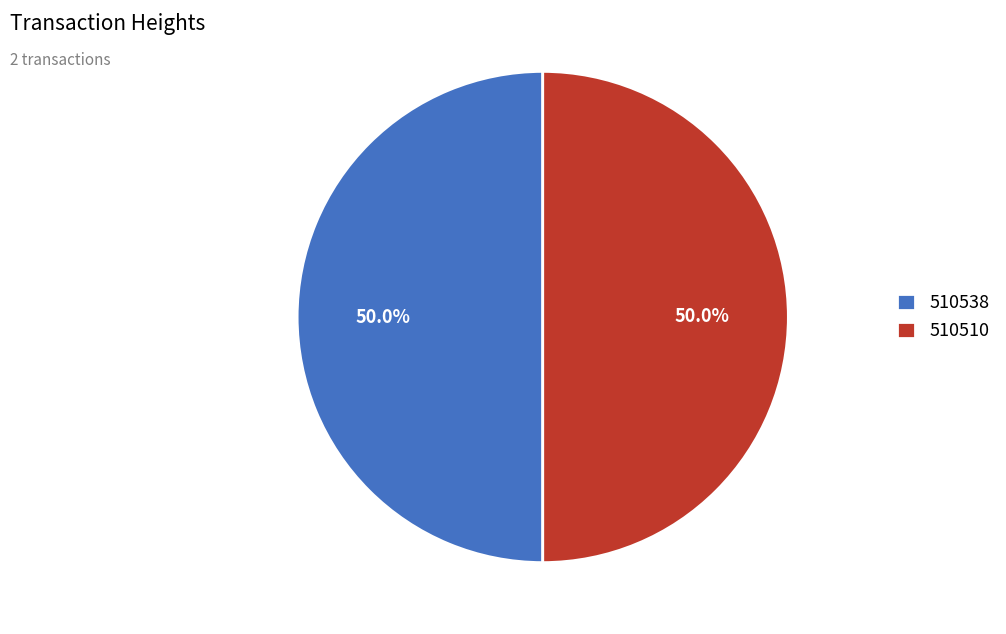

How many slices are in this pie chart?

2